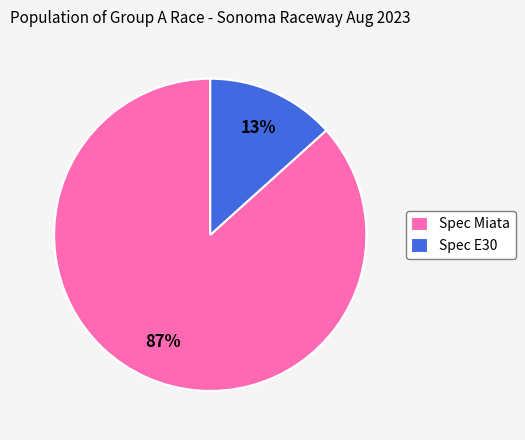

To the nearest percent, what is the average slice percentage?

50%